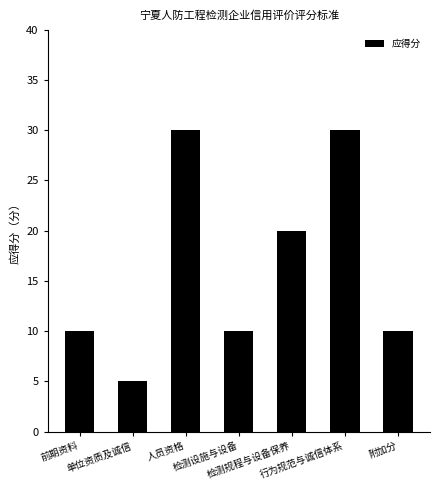

Are the bars grouped side by side (vs. stacked)?

No